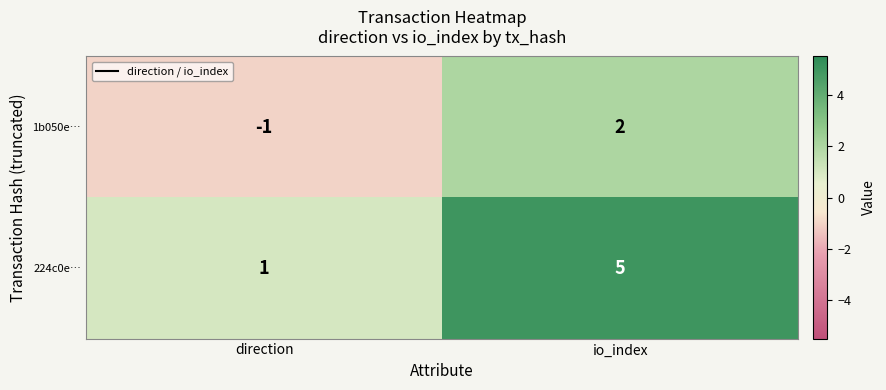

Reading left to right, extract all data points from this chart.

1b050e…: -1	2
224c0e…: 1	5